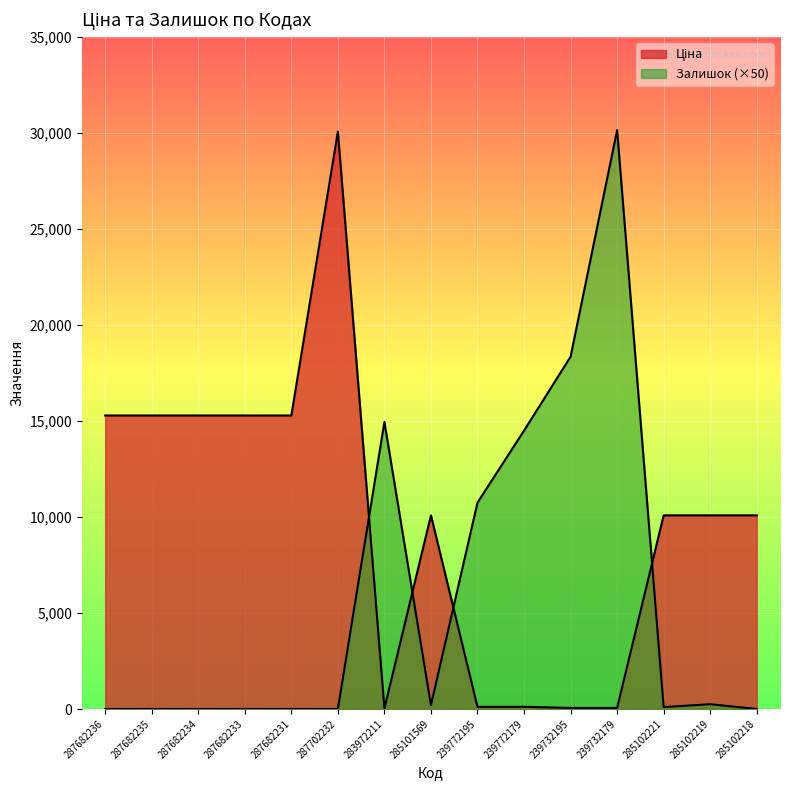

Is it true that Залишок equals 12967.9 at 287682236?

False